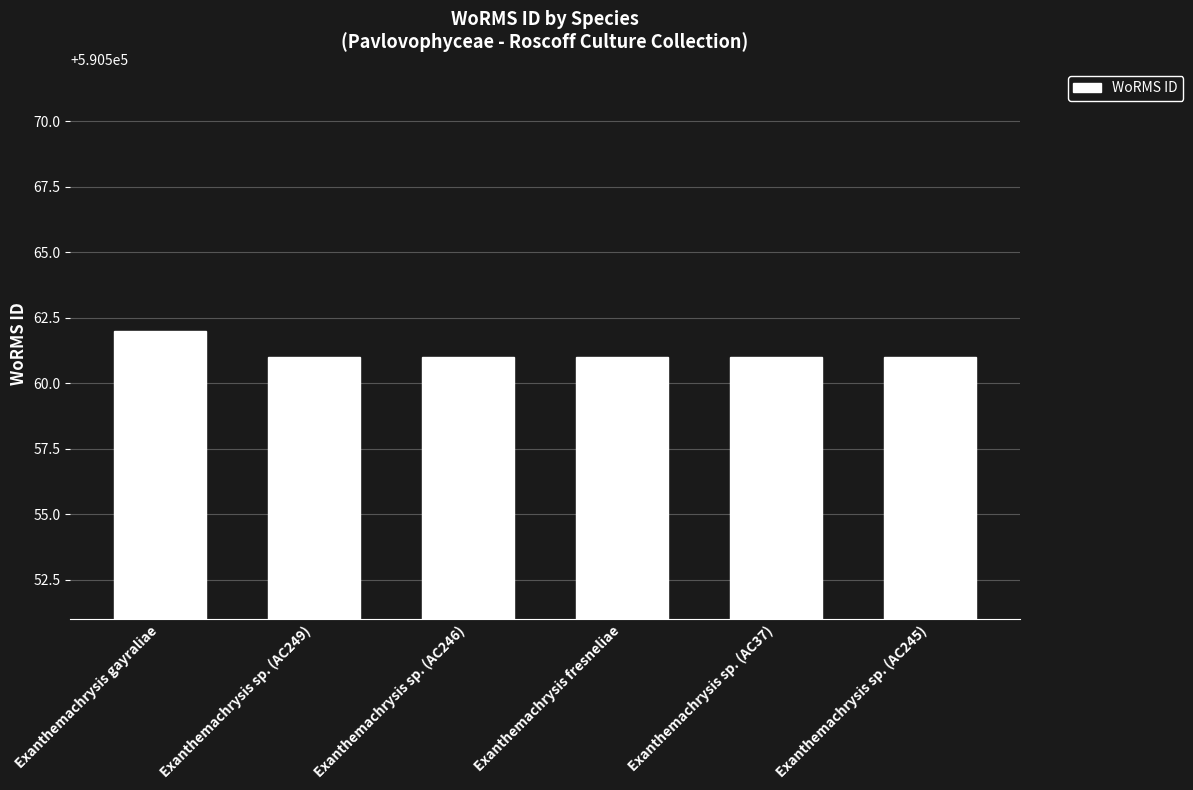

How many bars are there in total?

6